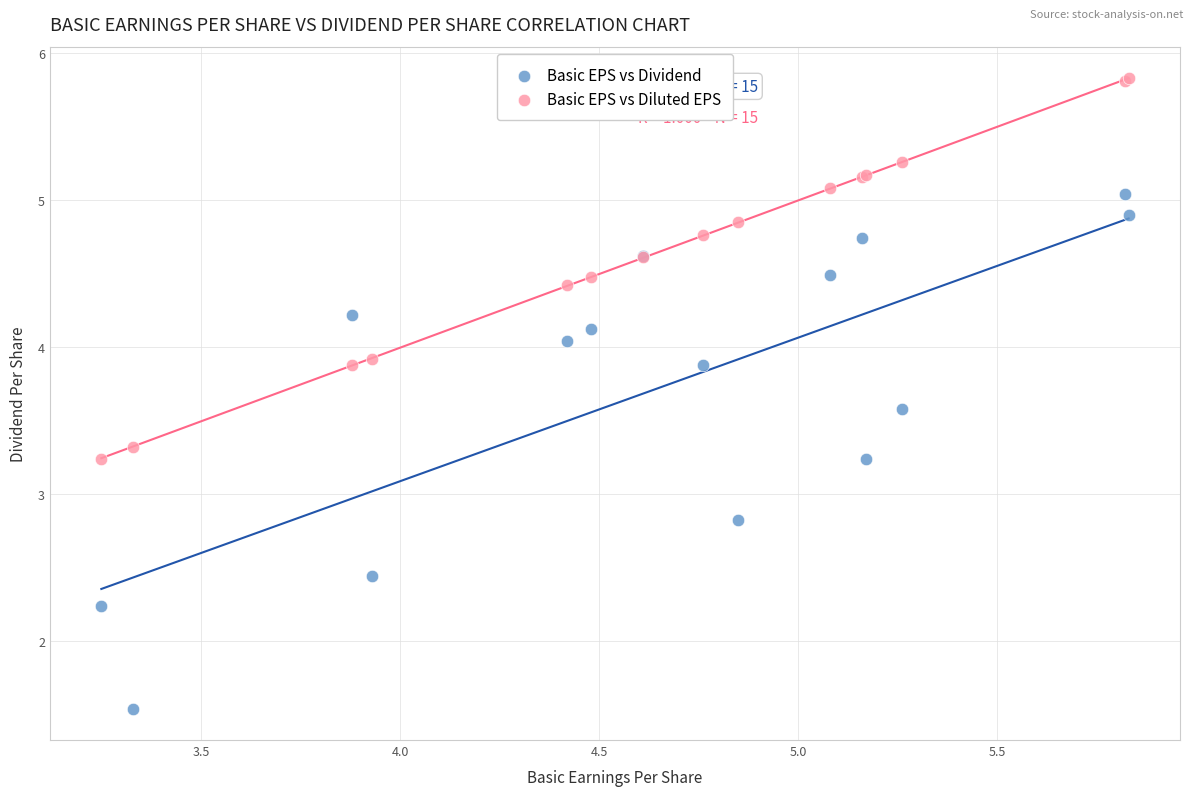

Which series reaches the minimum Y coordinate?

Basic EPS vs Dividend